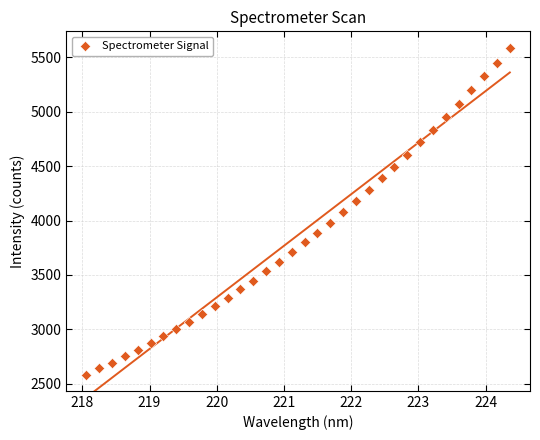

What is the range of X values (max minus min)?

6.3